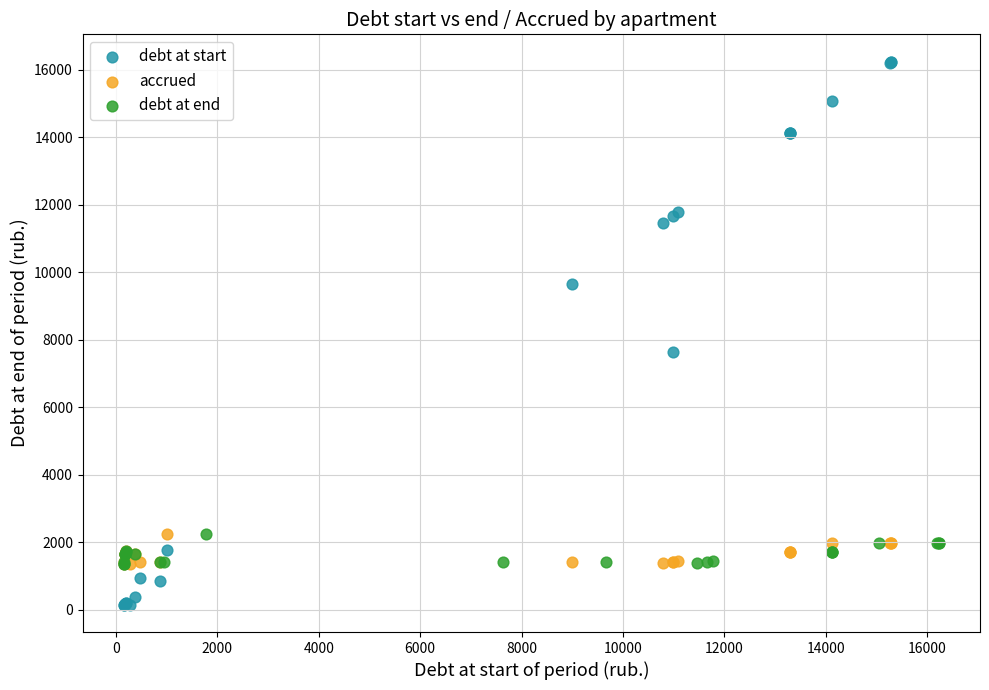

Which series has the largest Y range (max minus min)?

debt at start